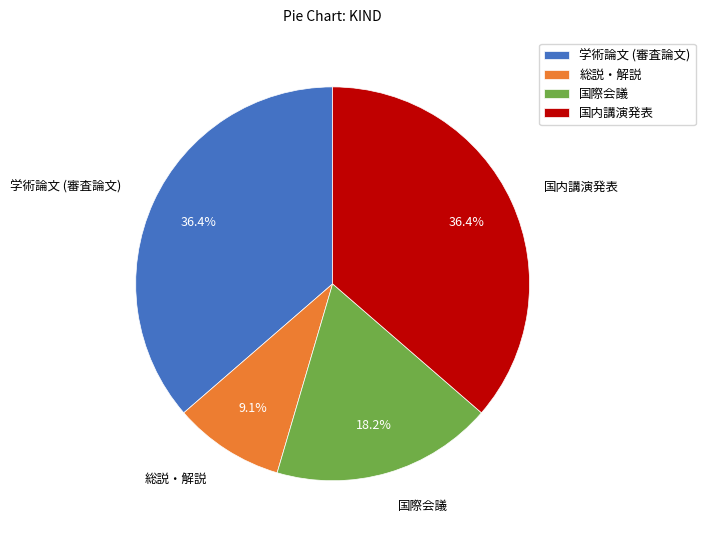

To the nearest percent, what portion does 学術論文 (審査論文) represent?

36%